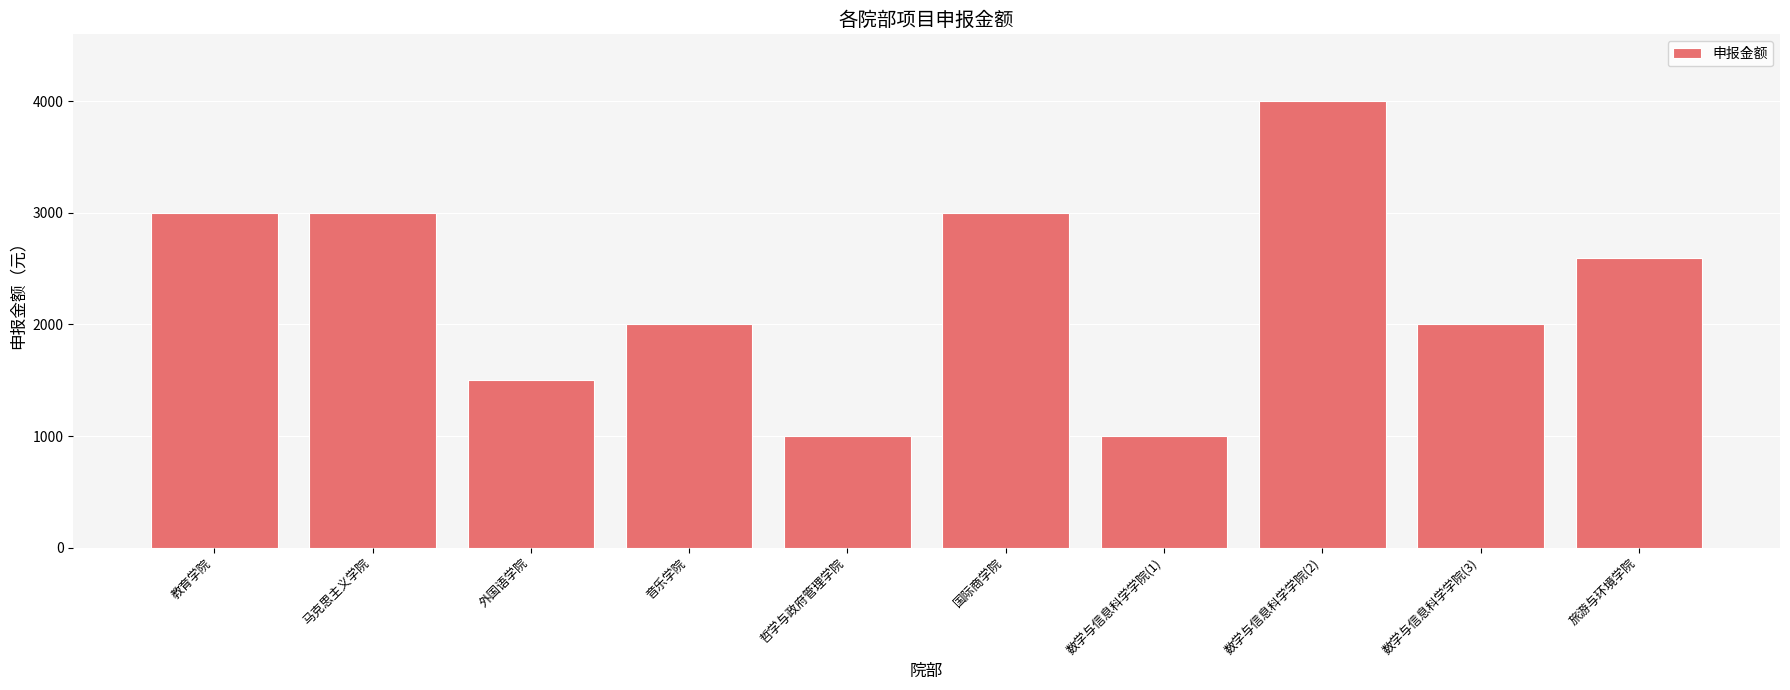

At which label is the value closest to 2500?

旅游与环境学院